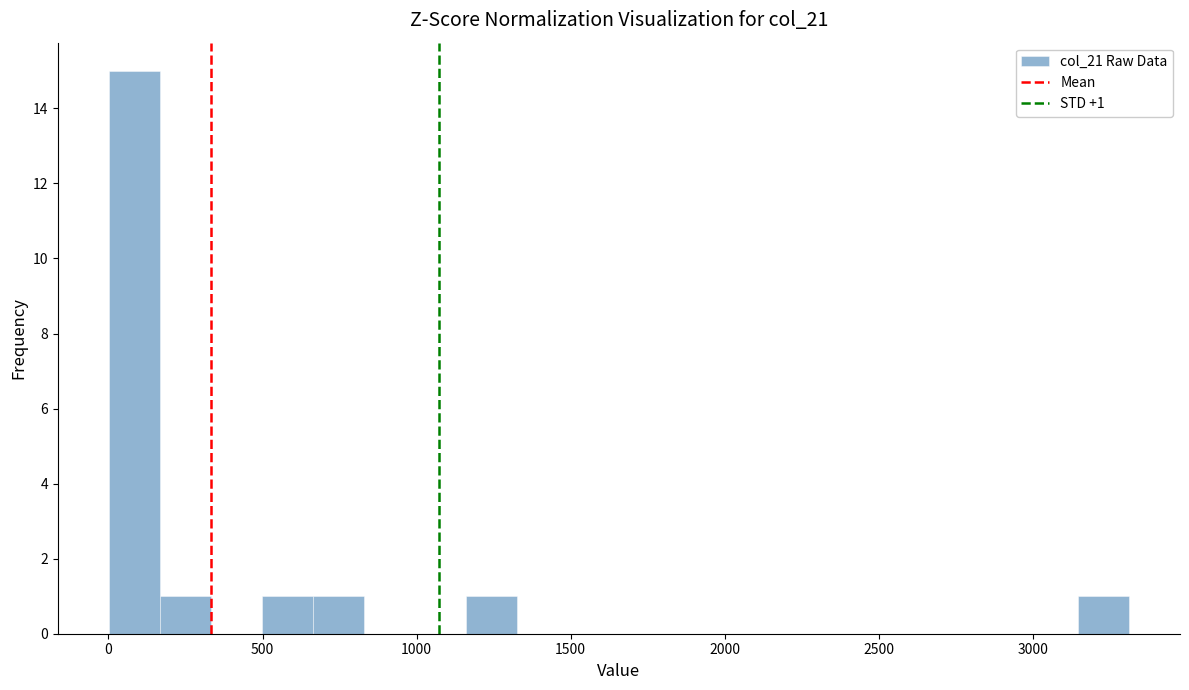

Read against the x-axis, roughly where is the centre of the tallest bar?

100